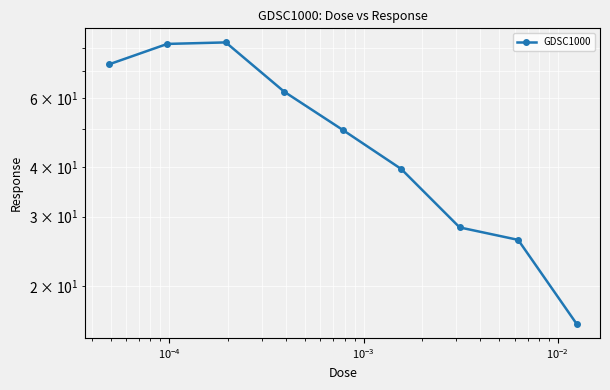

What is the greatest value displayed?

82.9